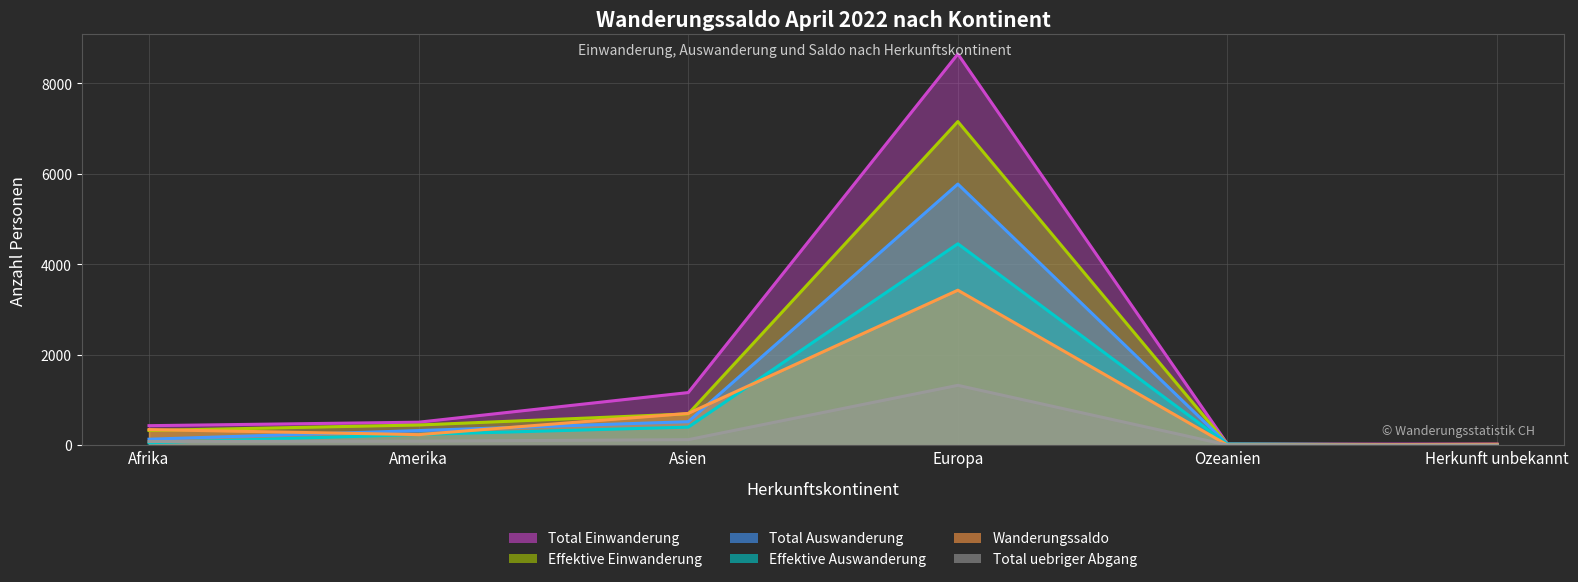

True or false: Wanderungssaldo has a value of 3424 at Europa.

True